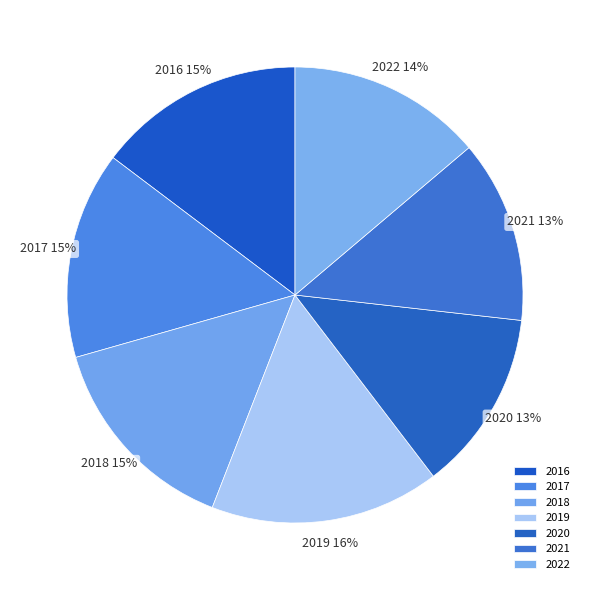

Does any single category account for the majority?

No